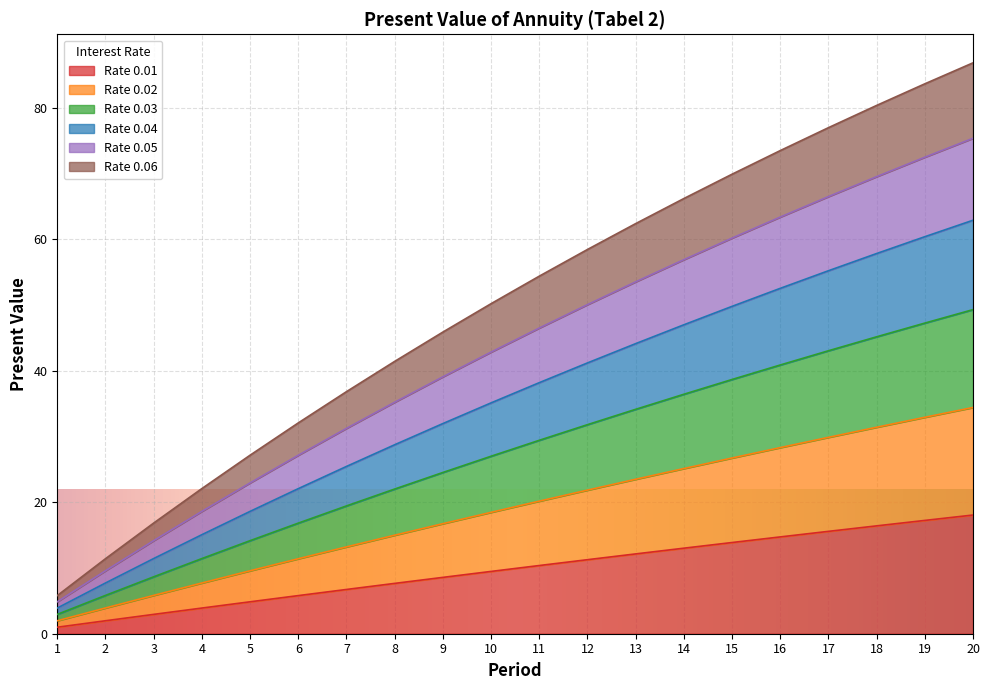

Does the chart display data point markers on the line(s)?

No